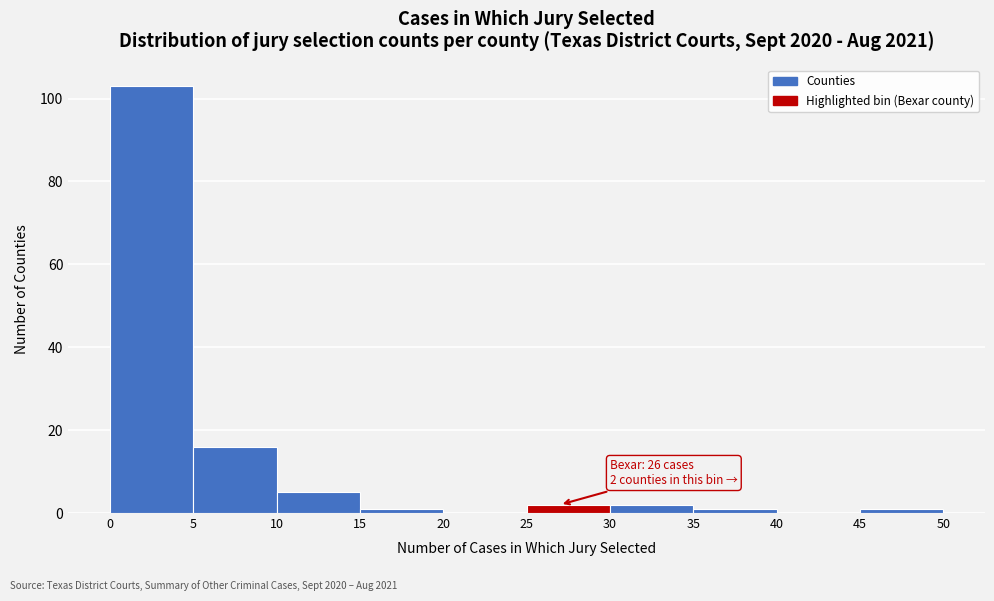

Which range on the x-axis has the tallest bar?

0 to 5